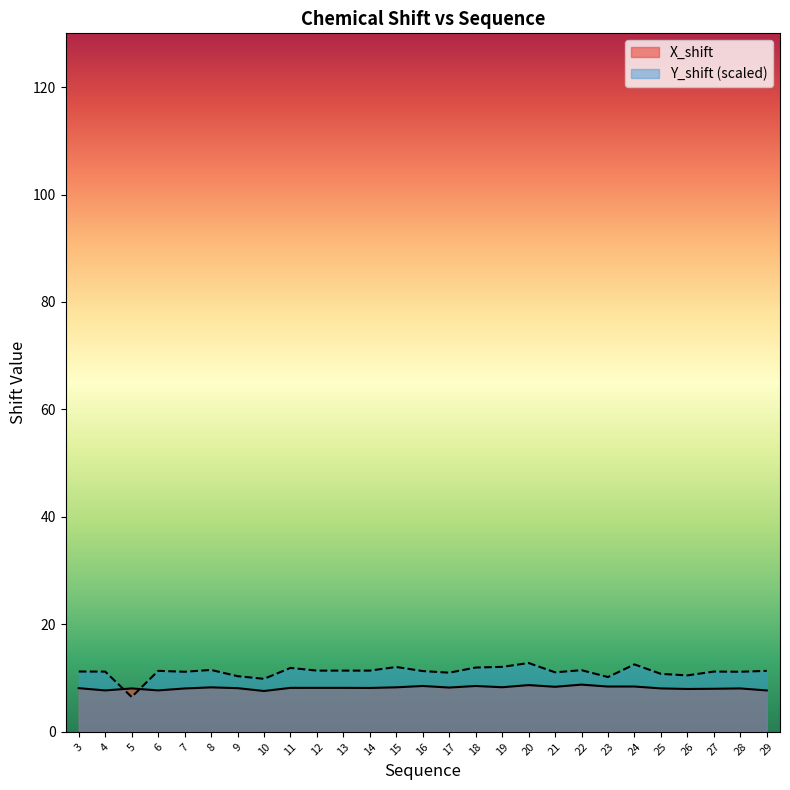

List the series in order of their overall mean, lowest first.

X_shift, Y_shift (scaled)